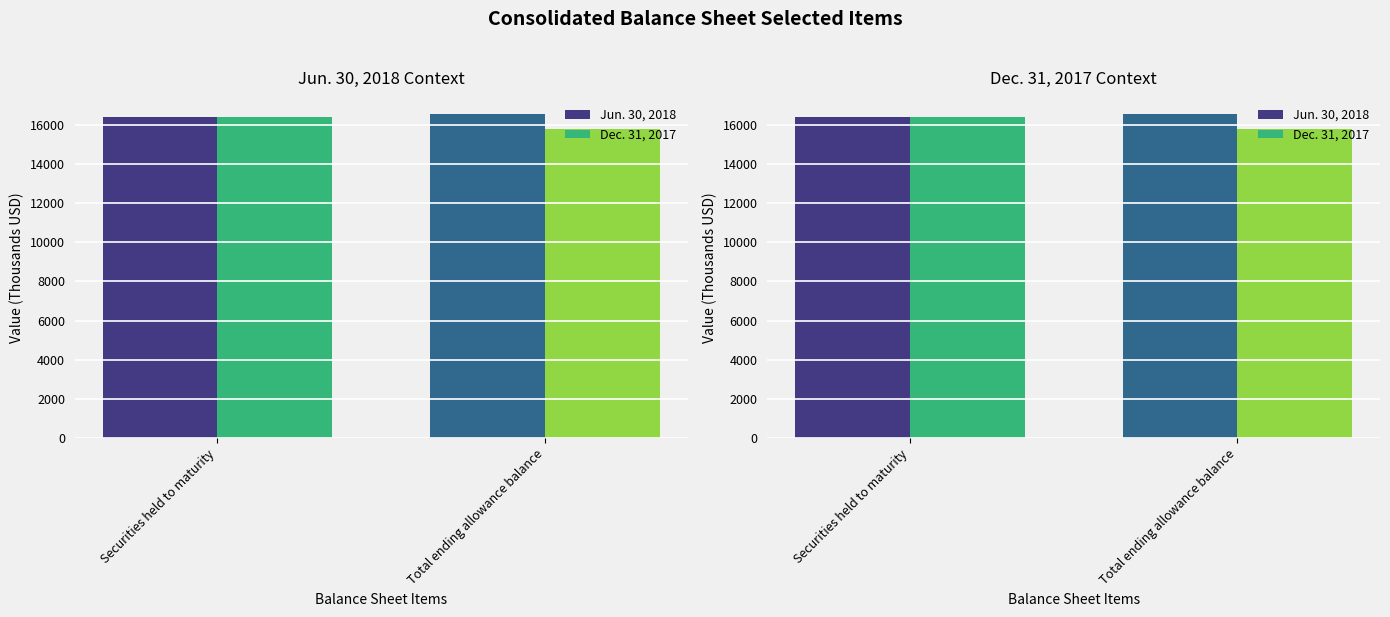

Reading right to left, transcribe all the data shown in this chart.

Jun. 30, 2018: 16543	16419
Dec. 31, 2017: 15805	16379